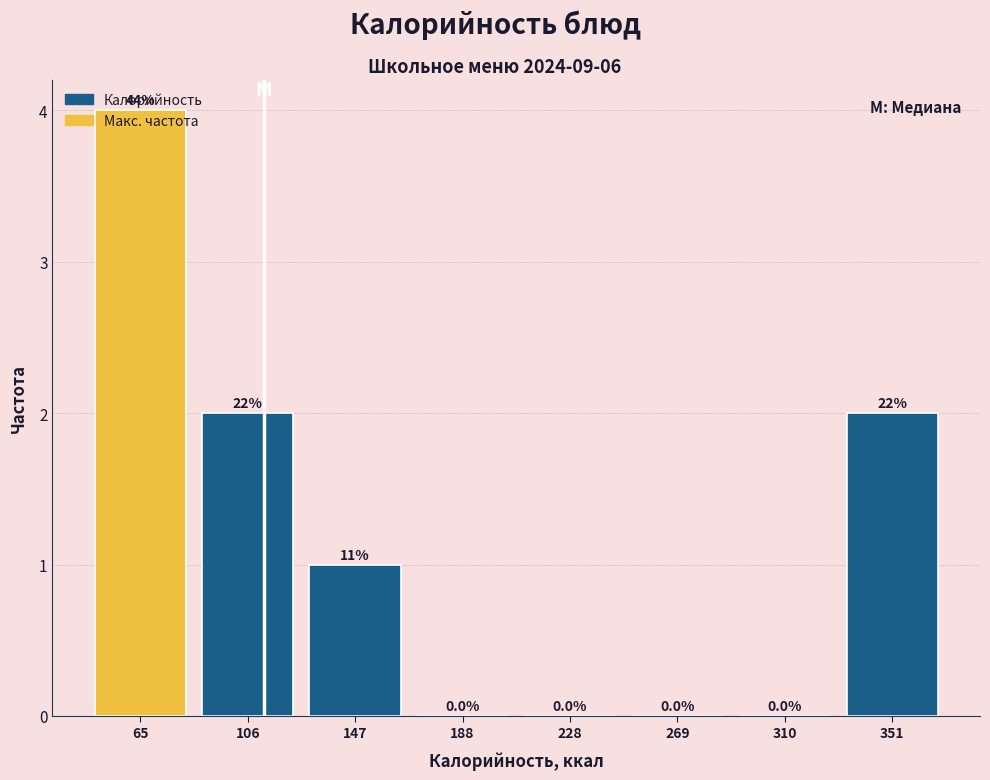

Over which range of the x-axis is the bar tallest?

45 to 85